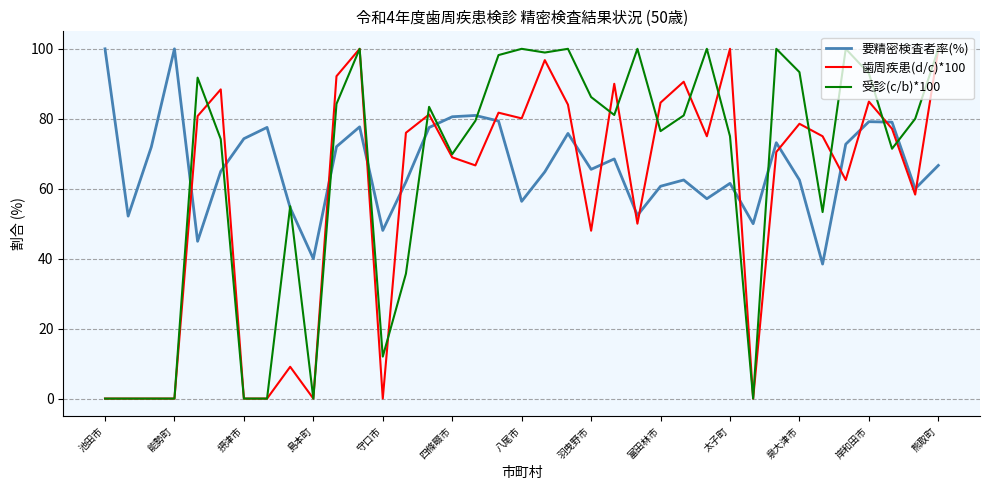

True or false: 歯周疾患(d/c)*100 and 要精密検査者率(%) cross at least once.

True